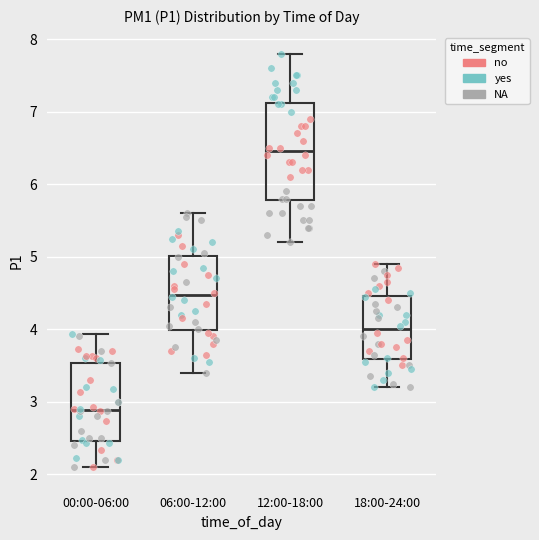

Reading left to right, transcribe this box plot: for each box, give where its median line is, the range the box spans, and where its two whiskers end, as read against the y-axis. The values are not printed on the chart, so give them approximately, as read against the axis.

00:00-06:00: median 2.9, box 2.5 to 3.5, whiskers 2.1 to 3.9
06:00-12:00: median 4.5, box 4.0 to 5.0, whiskers 3.4 to 5.6
12:00-18:00: median 6.5, box 5.8 to 7.1, whiskers 5.2 to 7.8
18:00-24:00: median 4.0, box 3.6 to 4.5, whiskers 3.2 to 4.9